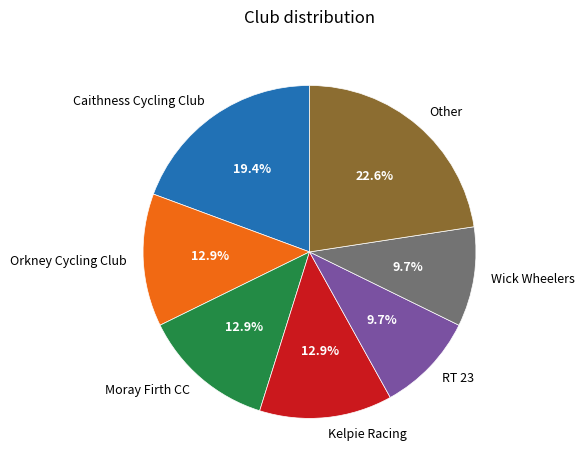

Is there a majority slice in this chart?

No